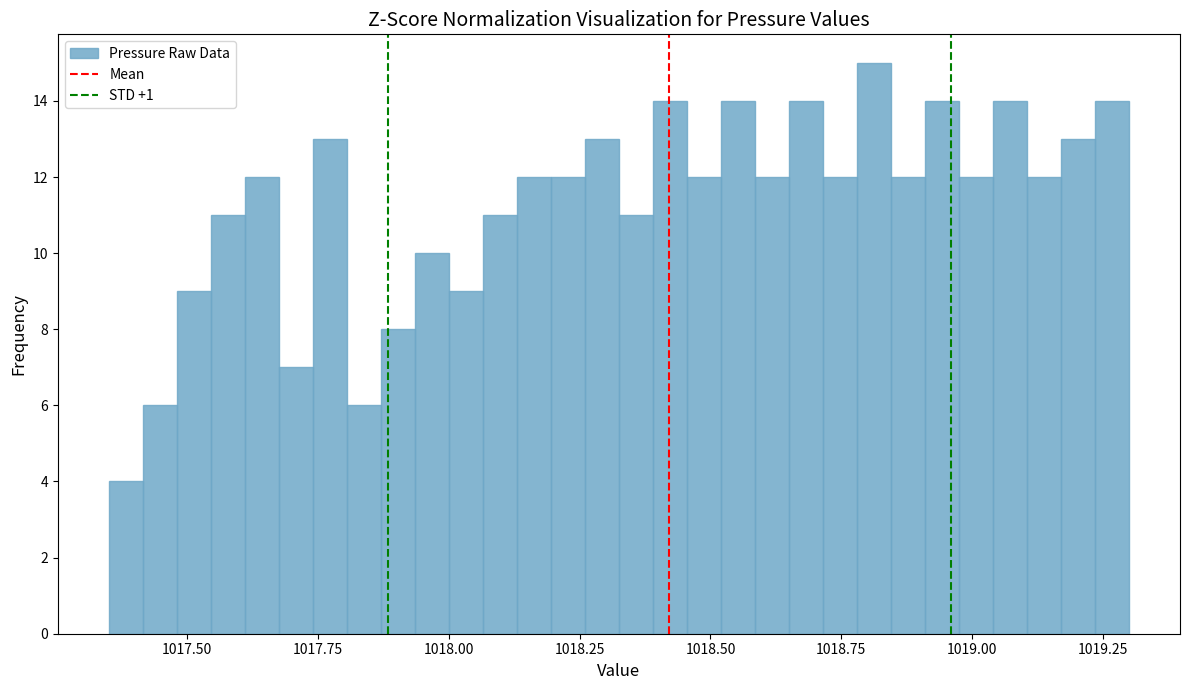

Around what value on the x-axis is the tallest bar? Give the approximate position of its centre, as read against the axis.

1018.80